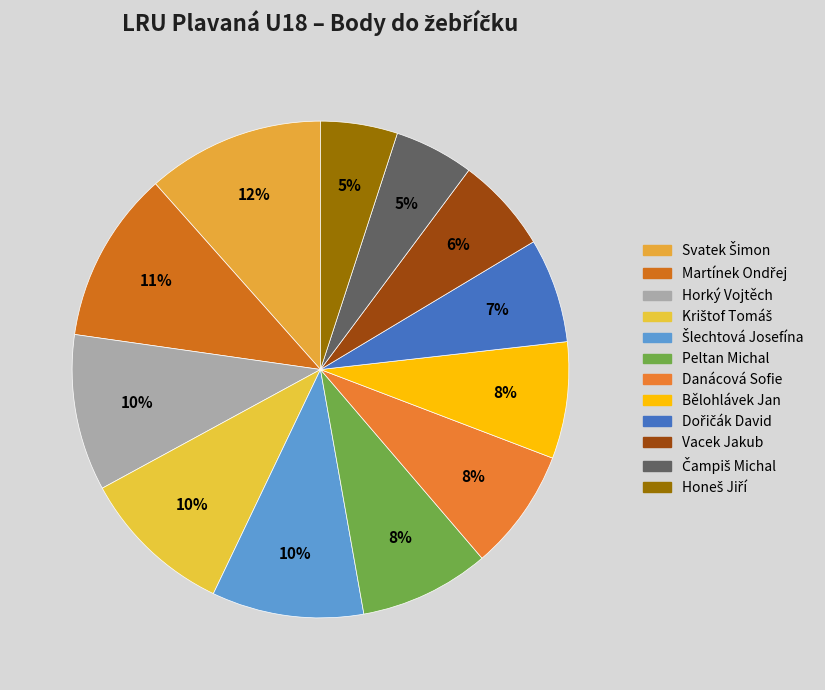

Count the number of slices in the pie.

12